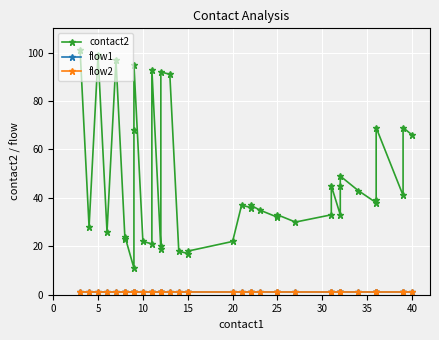

Reading left to right, transcribe all the data shown in this chart.

contact2: 101	28	99	26	97	23	24	11	68	95	22	21	93	19	20	92	91	18	17	18	22	37	36	37	35	32	33	30	33	45	33	45	49	43	38	39	69	41	69	66
flow1: 1	1	1	1	1	1	1	1	1	1	1	1	1	1	1	1	1	1	1	1	1	1	1	1	1	1	1	1	1	1	1	1	1	1	1	1	1	1	1	1
flow2: 1	1	1	1	1	1	1	1	1	1	1	1	1	1	1	1	1	1	1	1	1	1	1	1	1	1	1	1	1	1	1	1	1	1	1	1	1	1	1	1